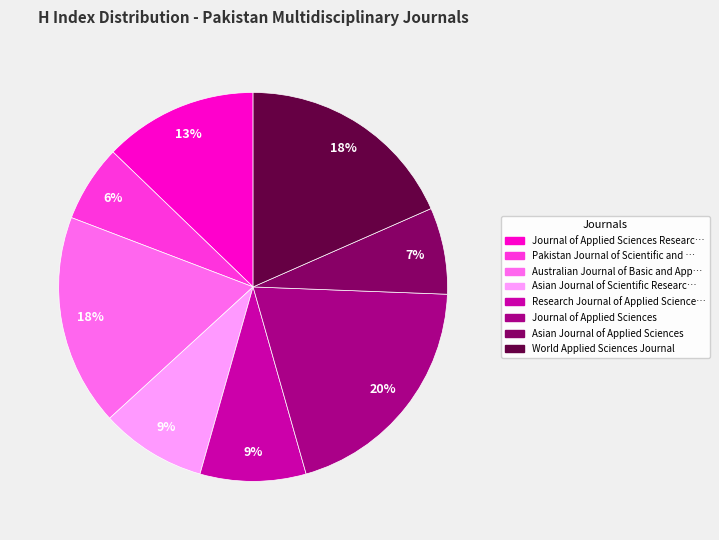

Is there a majority slice in this chart?

No